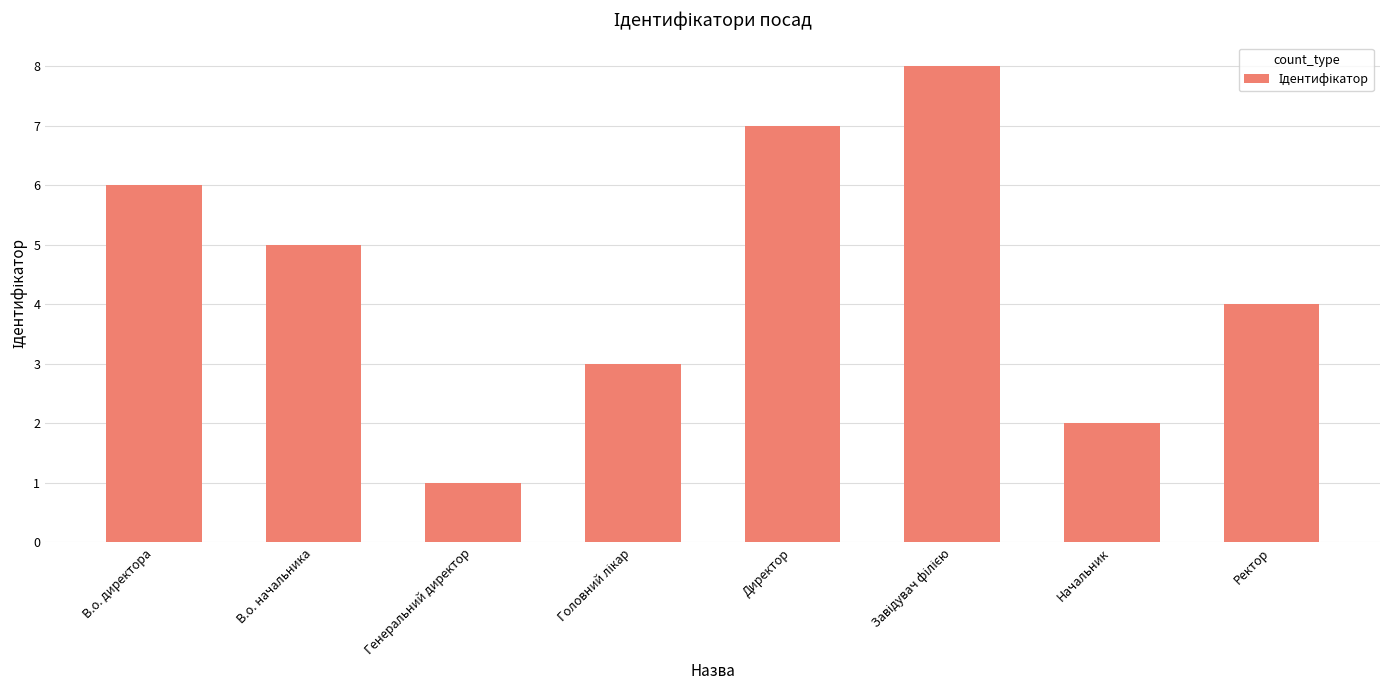

Count the number of data series in this chart.

1